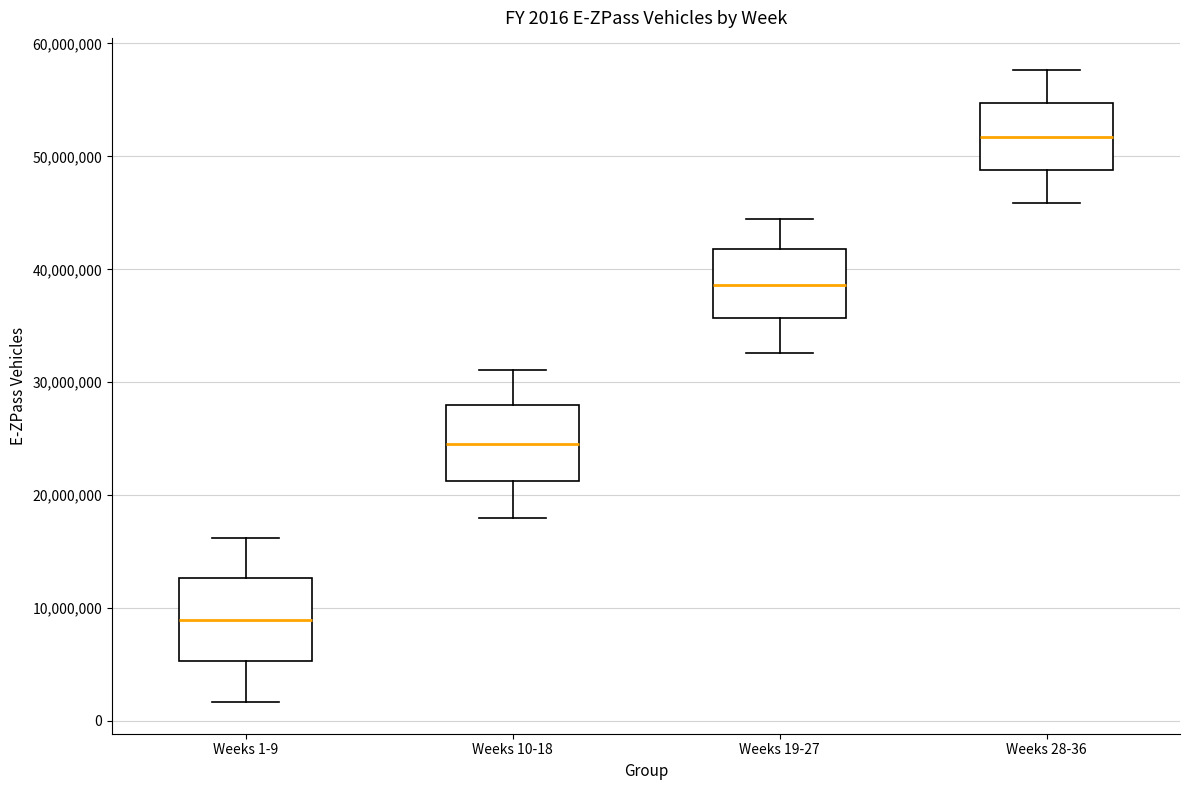

Which box has the highest median line?

Weeks 28-36